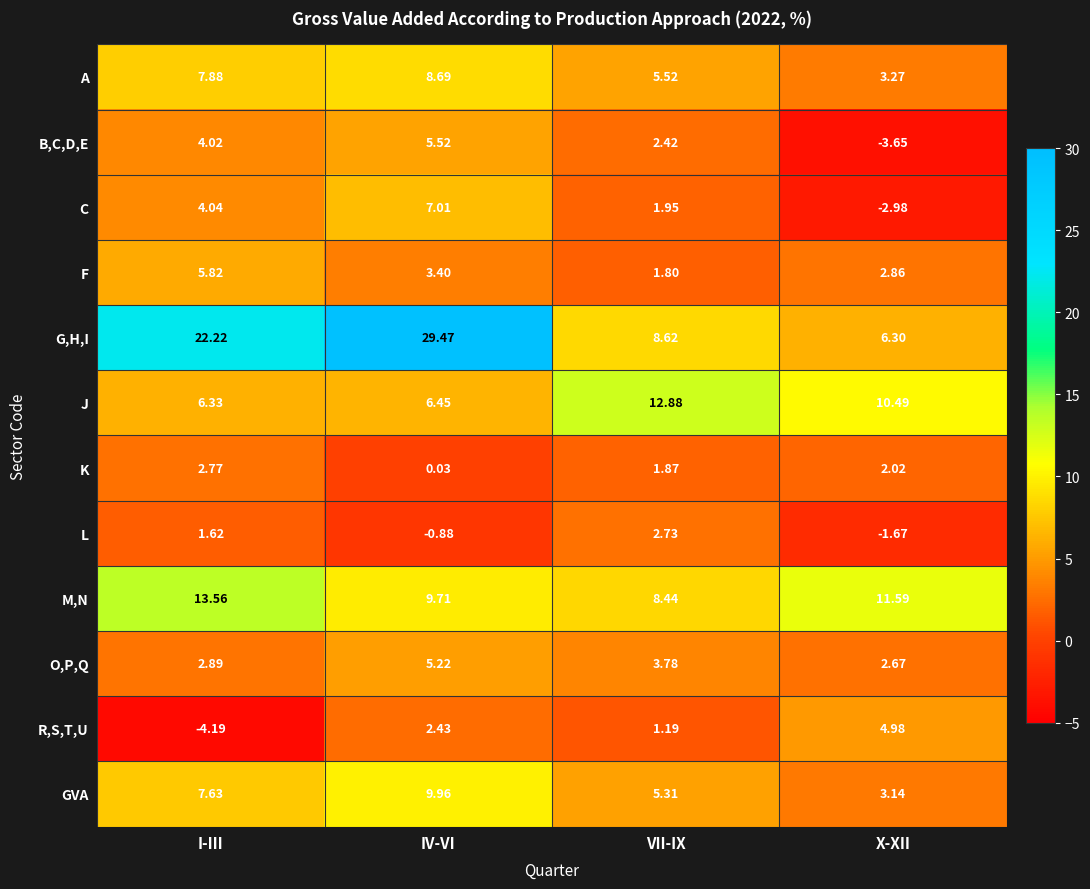

Which series has the largest total across all categories?

G,H,I